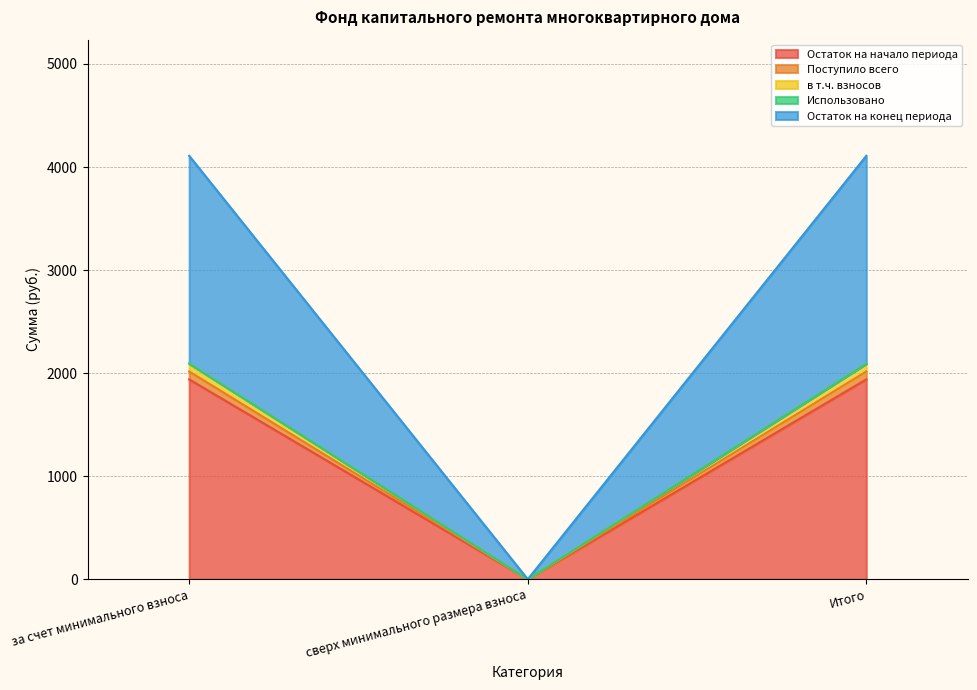

Does the chart have visible grid lines?

Yes